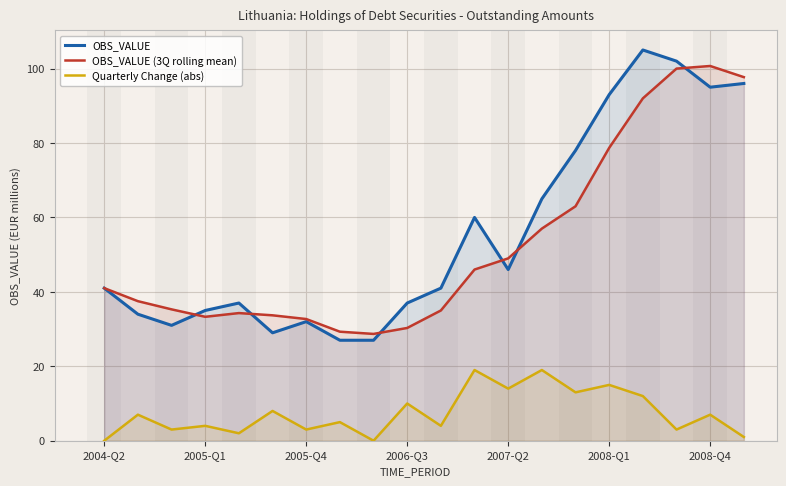

True or false: Quarterly Change (abs) and OBS_VALUE intersect in this chart.

False